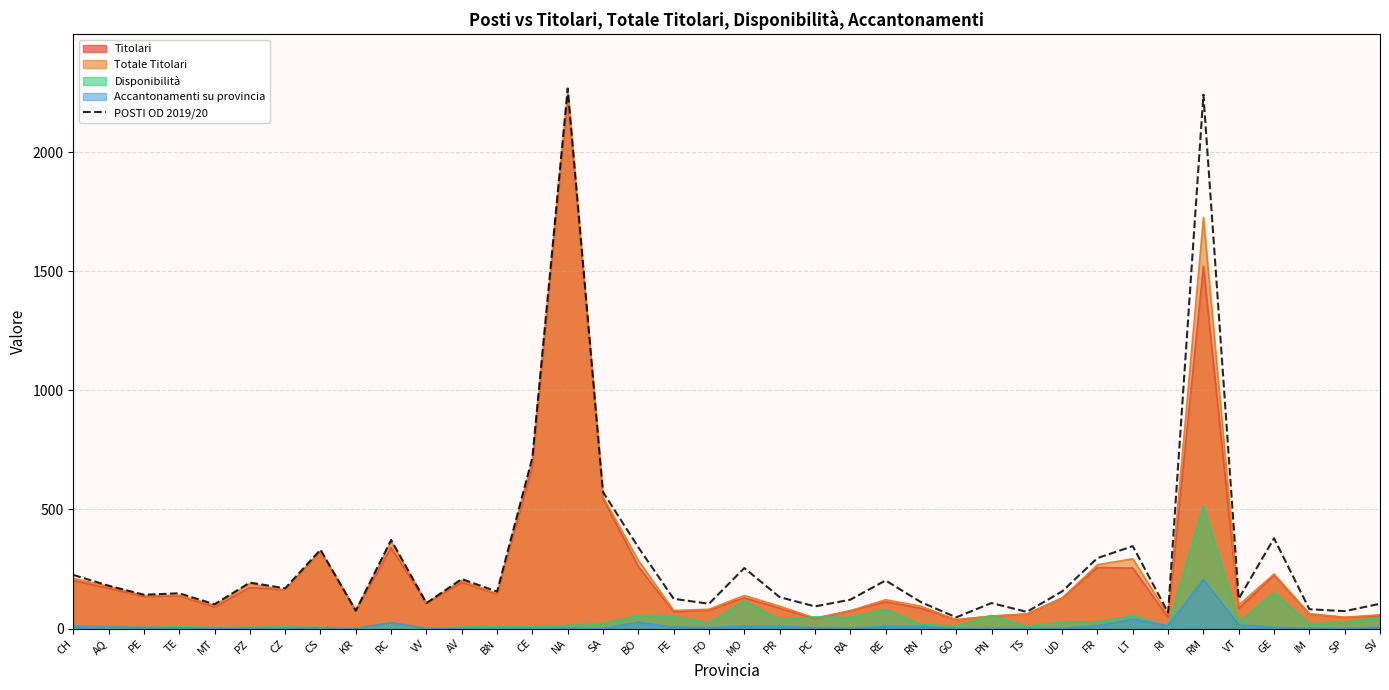

Rank the categories by value from highest to lowest.

NA, RM, CE, SA, GE, RC, LT, BO, CS, FR, MO, CH, AV, RE, PZ, AQ, CZ, UD, BN, TE, PE, PR, FE, VT, RA, RN, VV, PN, FO, SV, MT, PC, IM, KR, SP, TS, RI, GO